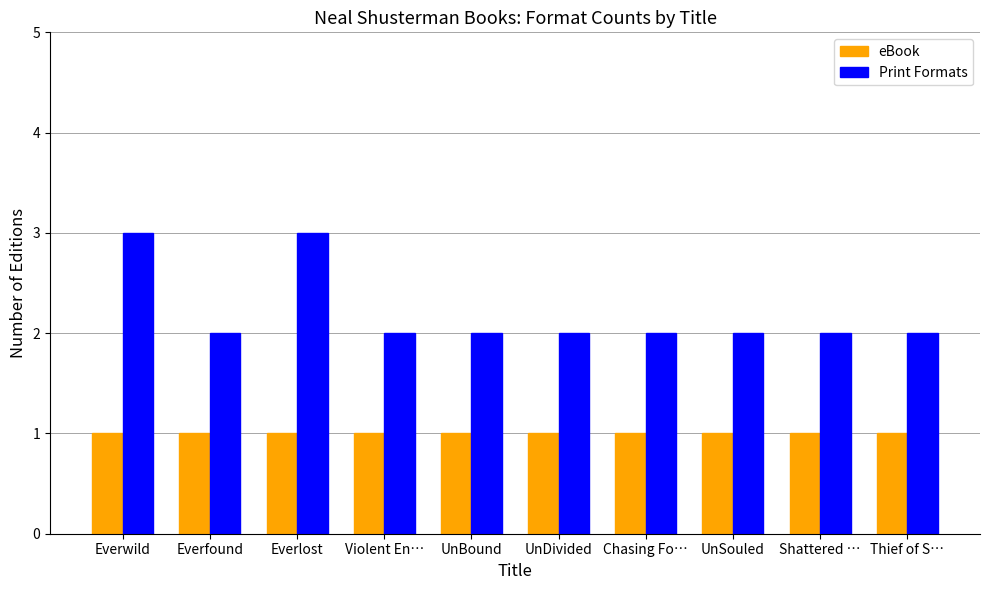

Does the chart contain any negative values?

No